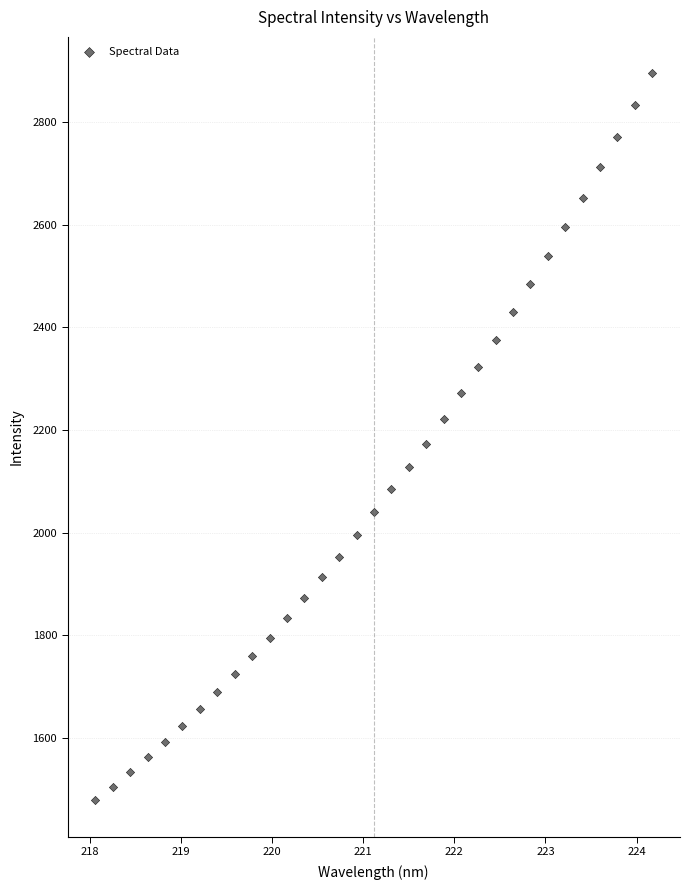

What is the range of X values (max minus min)?

6.1